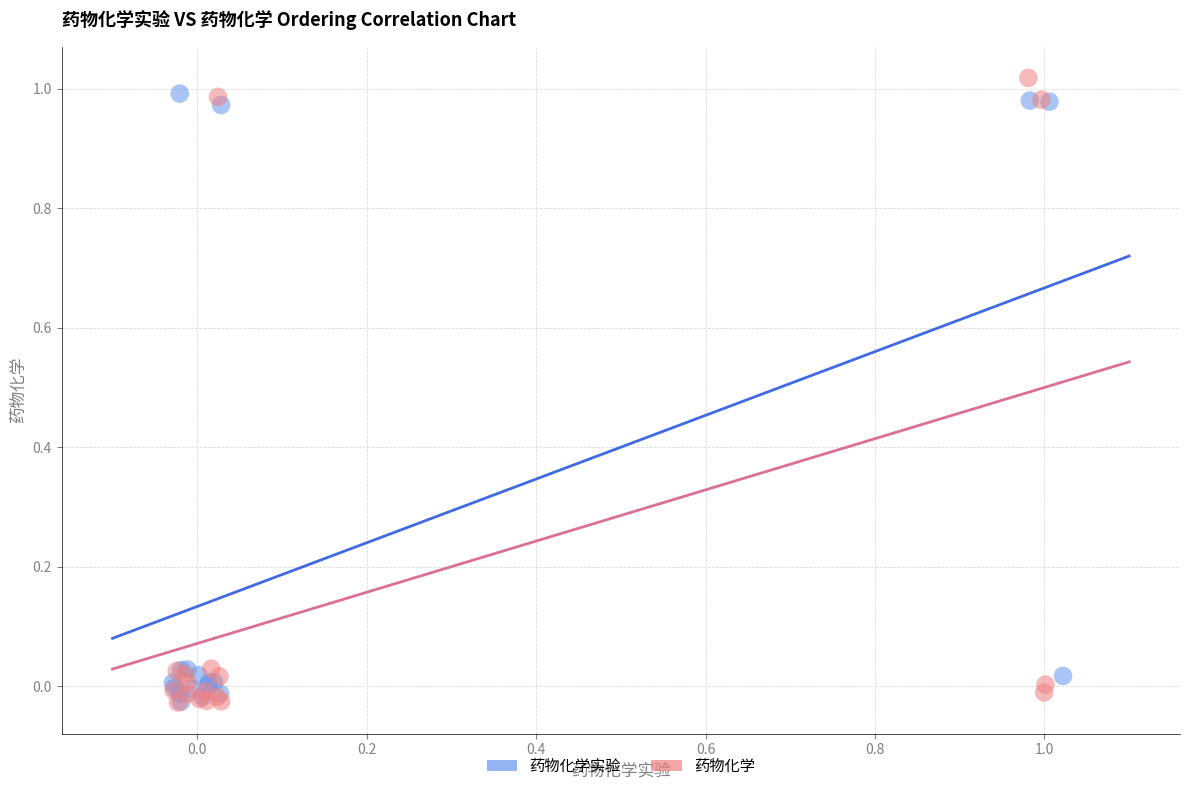

Which series has the widest spread of Y values?

药物化学